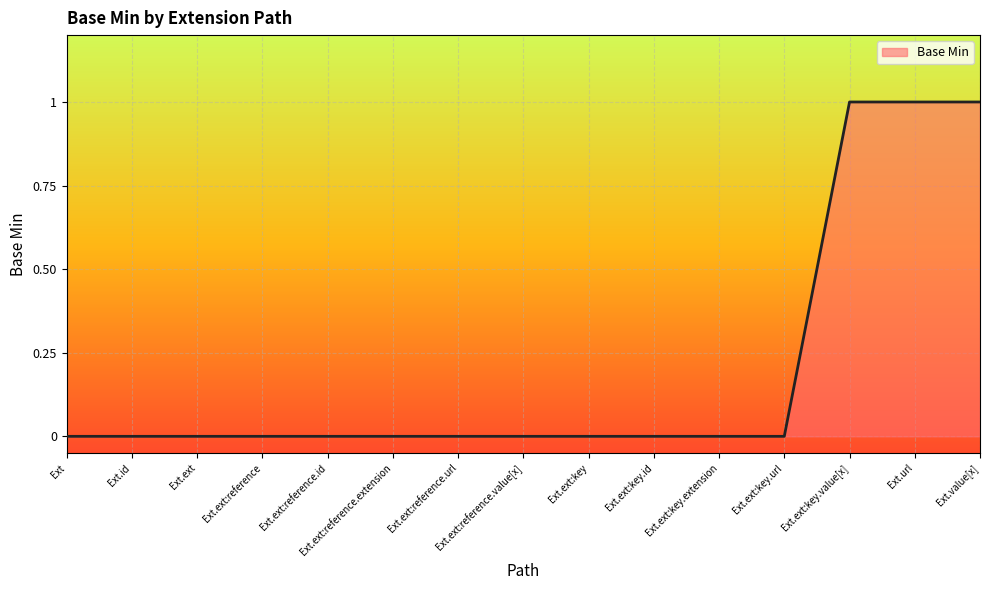

What is the greatest value displayed?

1